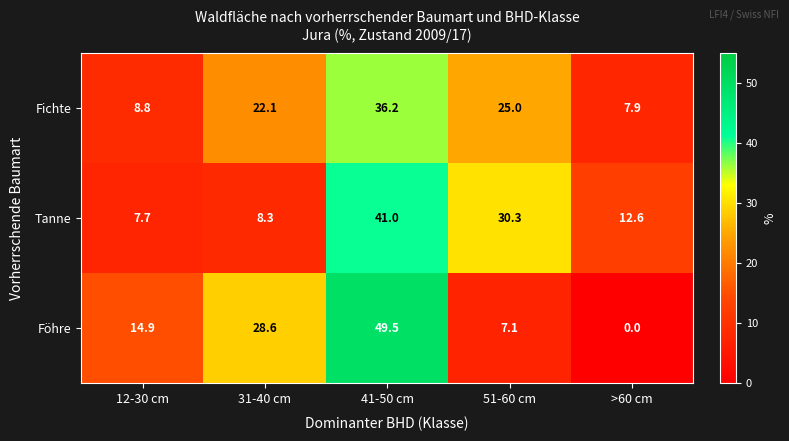

How many data points does each series have?

5